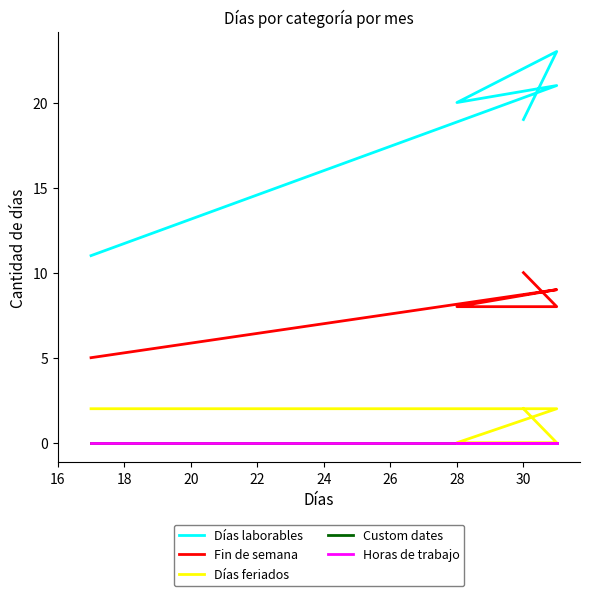

Which series has the largest range (max minus min)?

Días laborables